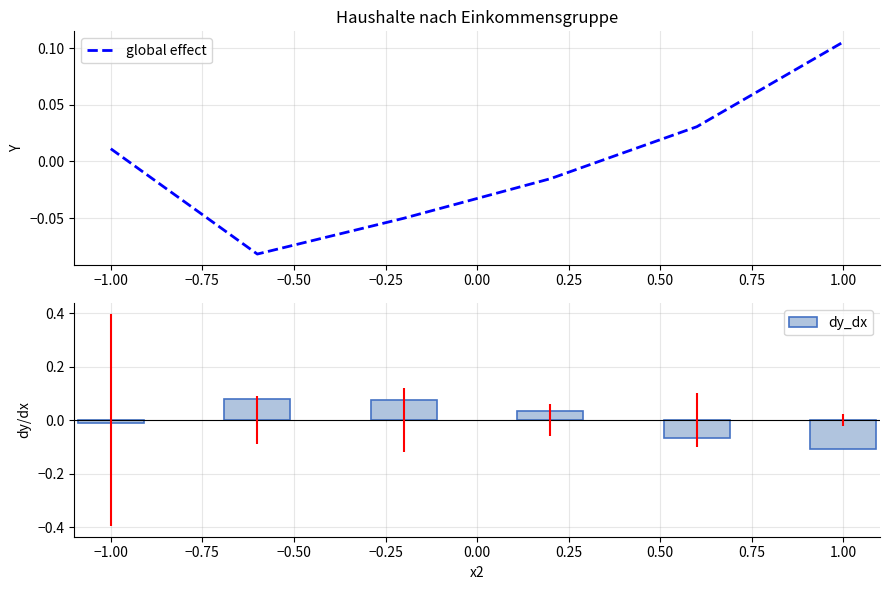

True or false: global effect has a value of 0.0 at 1.00.

False